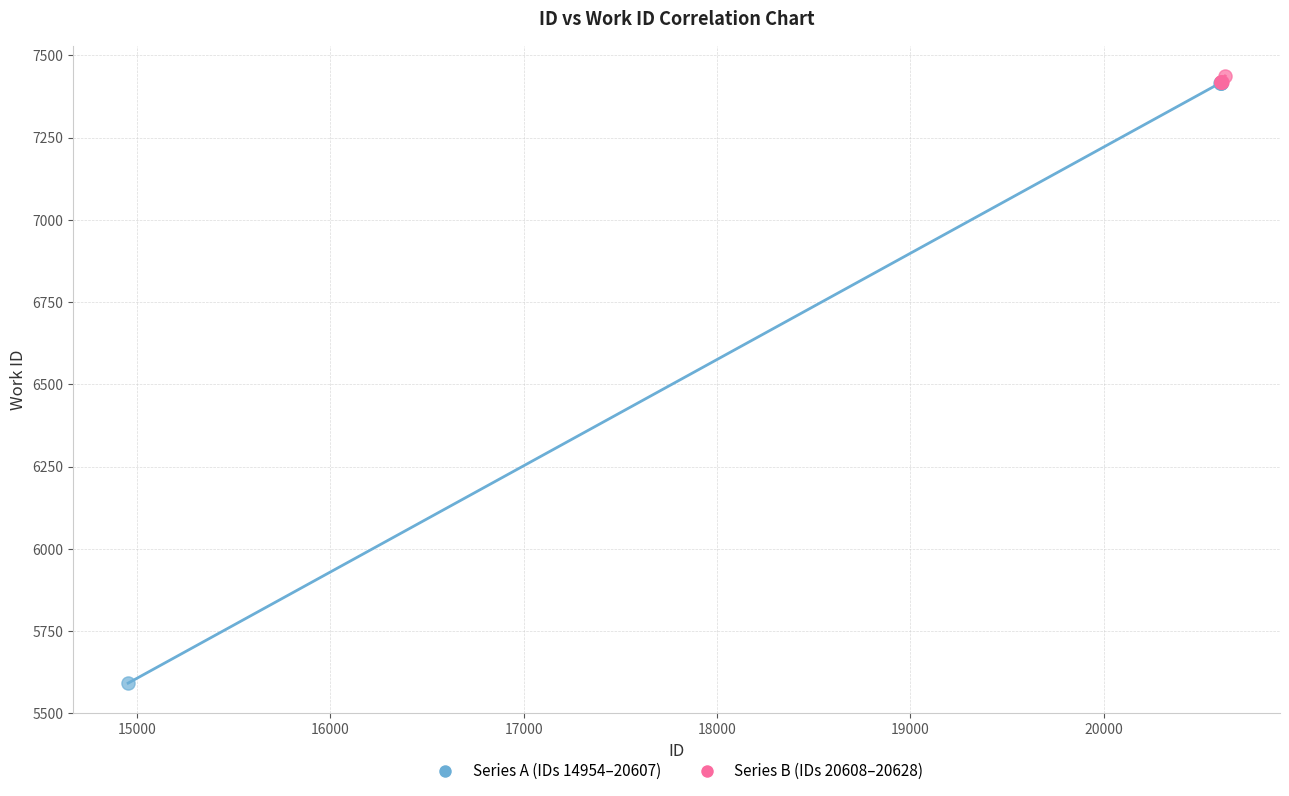

Which series contains the lowest Y value?

Series A (IDs 14954–20607)